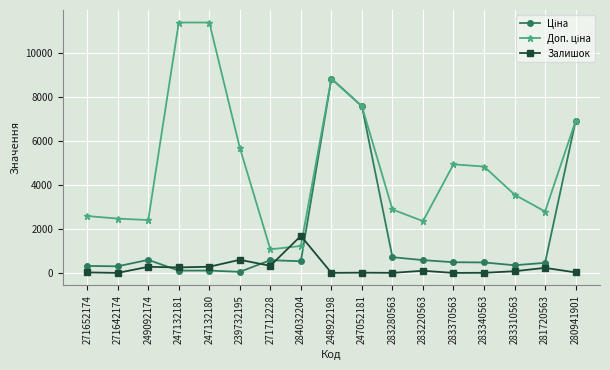

At which category is the sum across all series the highest?

248922198